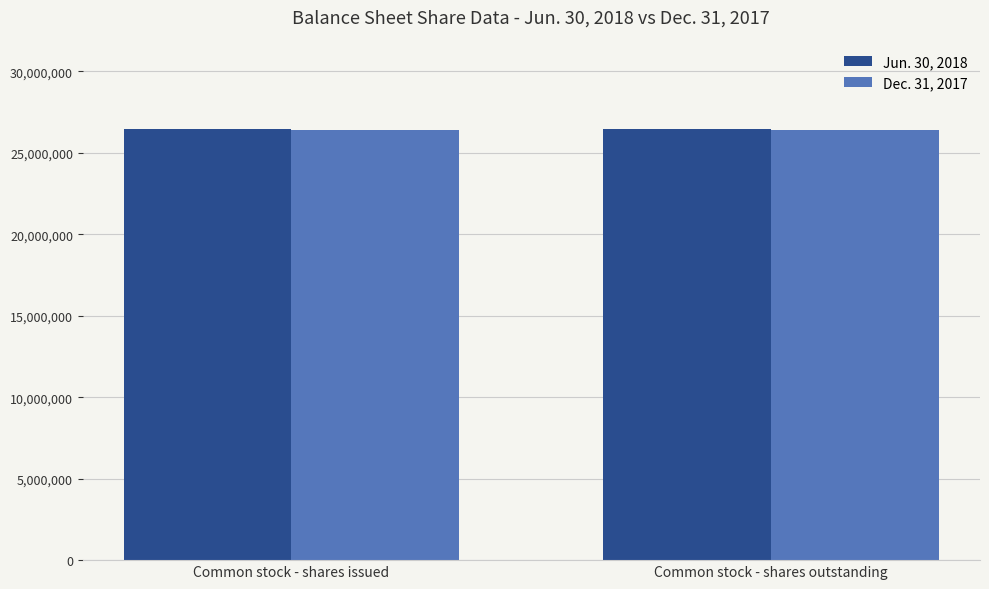

Is it true that Jun. 30, 2018 equals 5639002 at Common stock - shares issued?

False